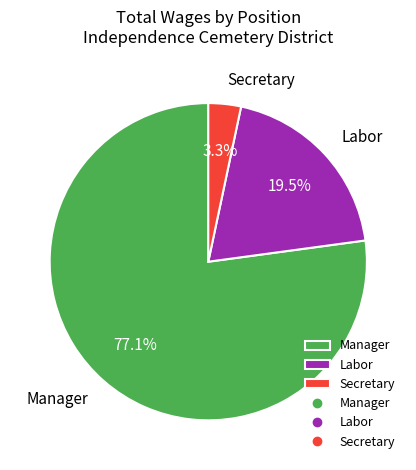

Which category has the biggest portion of the pie?

Manager